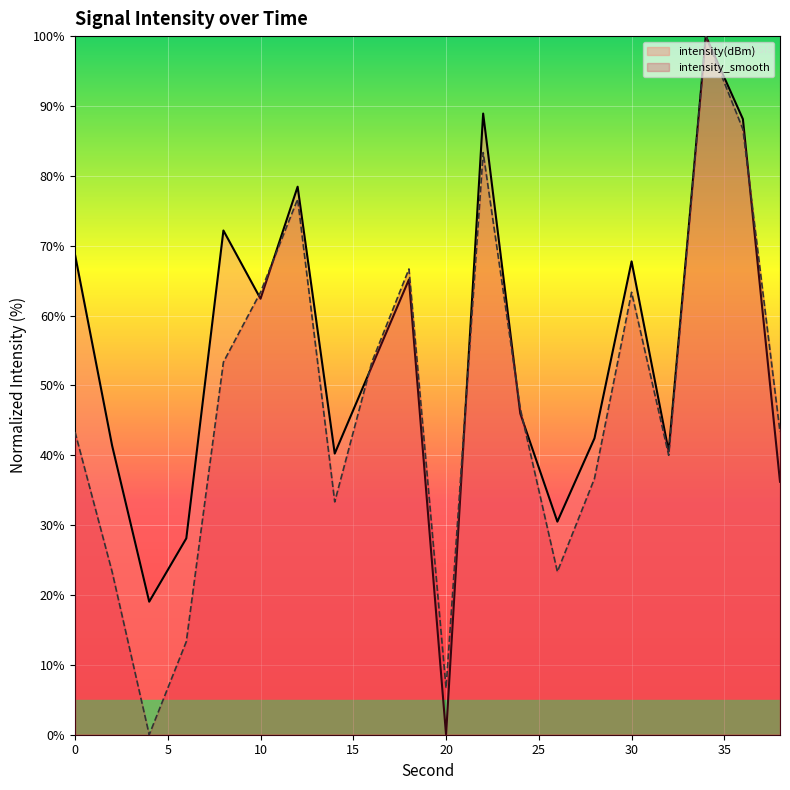

Which series has the largest total across all categories?

intensity(dBm)